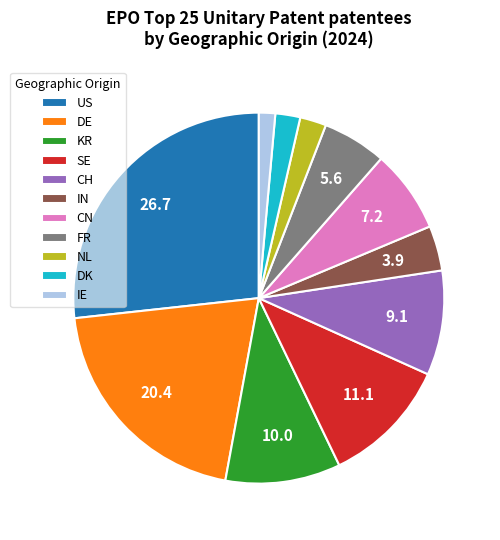

Combined, do DK and IE account for over 50%?

No